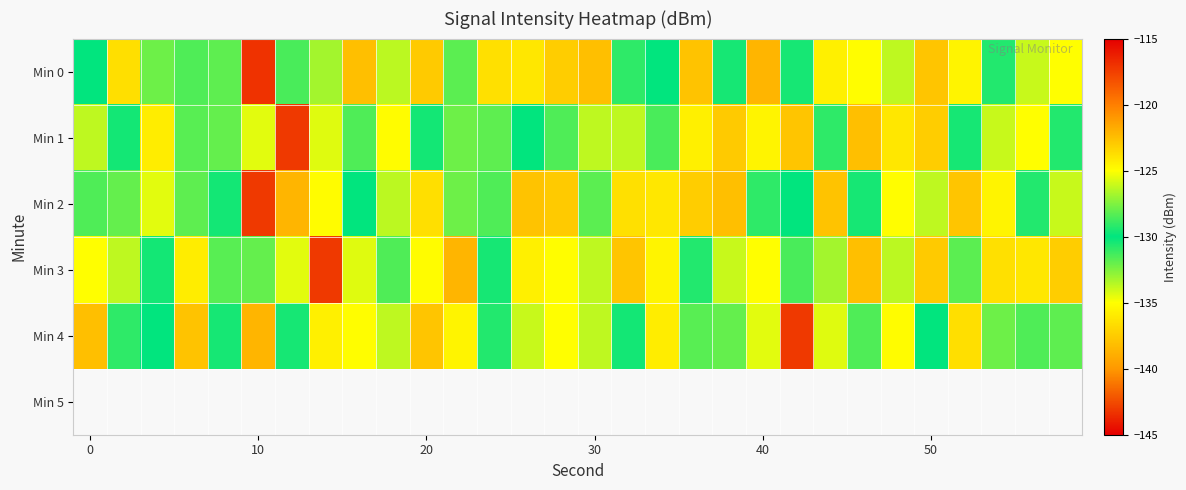

At which category does the chart reach its peak across all series?

10